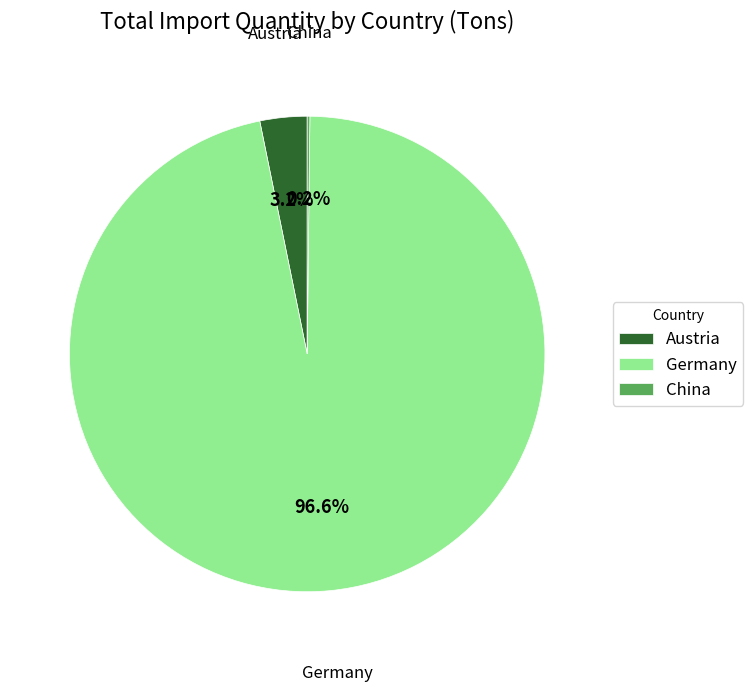

Does any single category account for the majority?

Yes